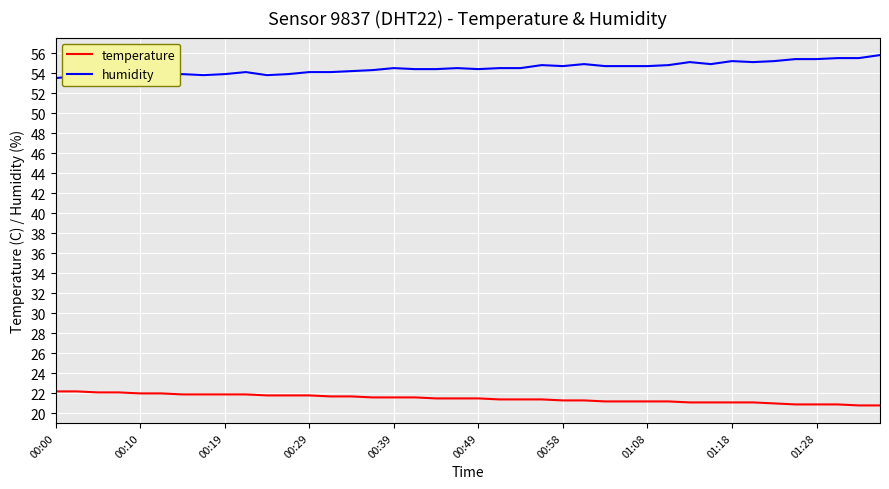

True or false: humidity and temperature cross at least once.

False